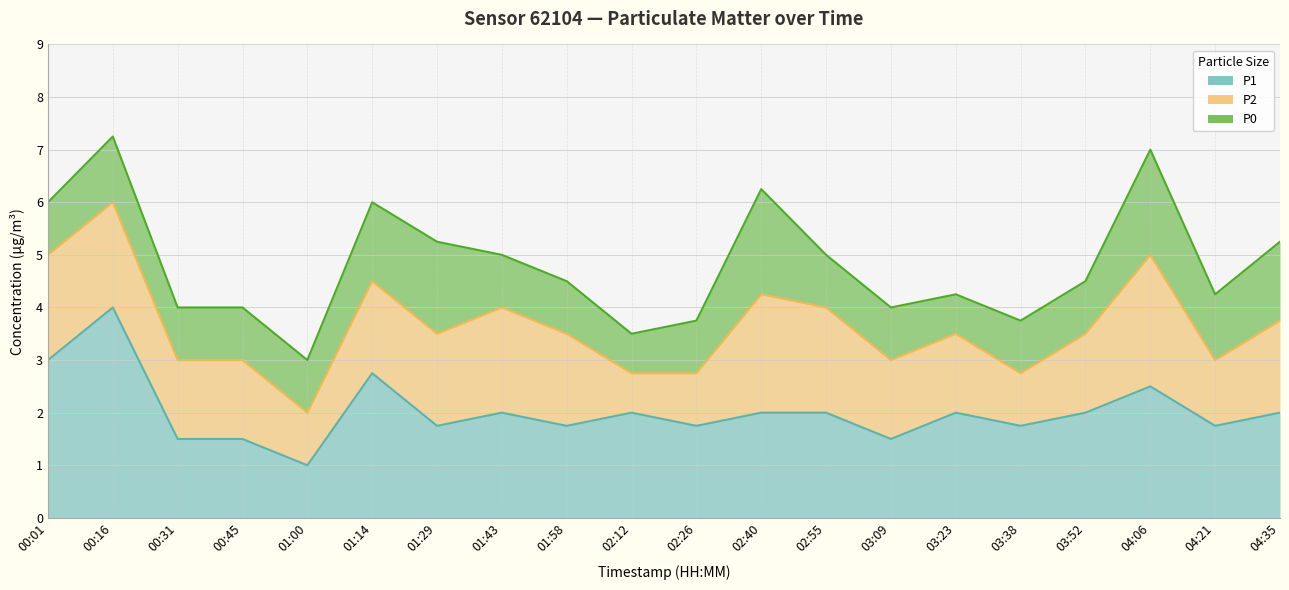

What is the highest value of the P1 series?

4.0